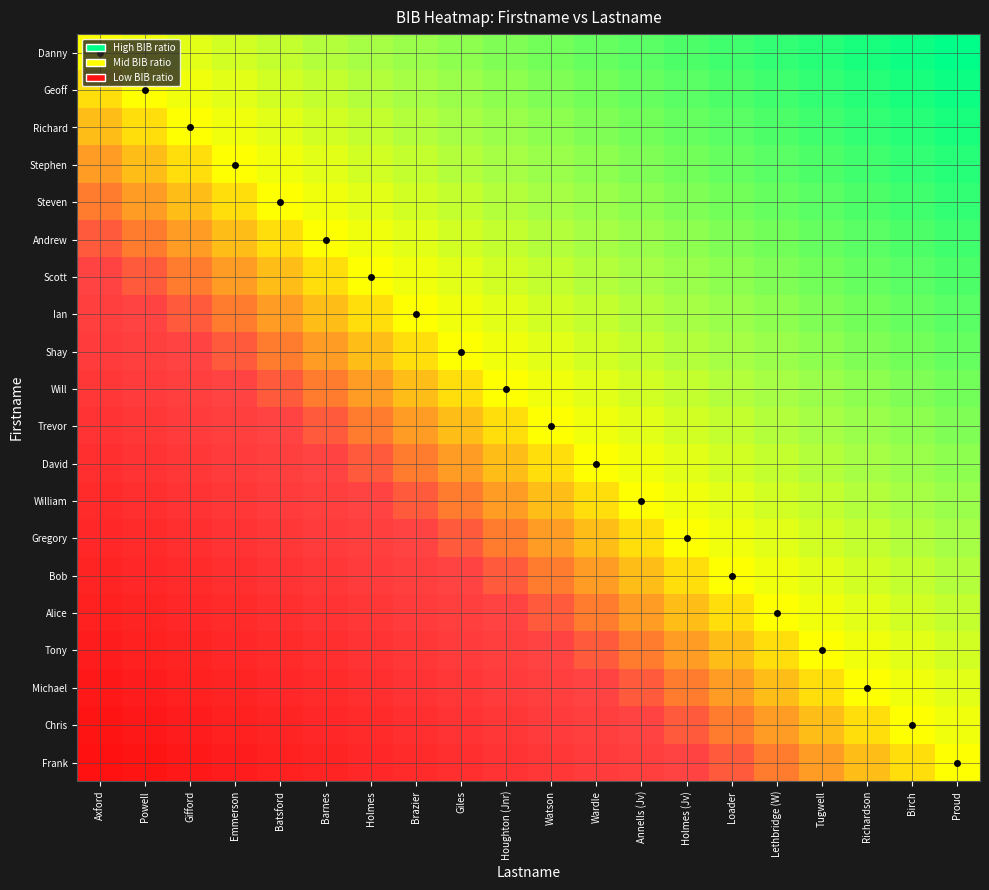

Reading right to left, what are all the values shown in this chart?

Danny: Proud=1.0	Birch=0.9	Richardson=0.9	Tugwell=0.8	Lethbridge (W)=0.8	Loader=0.7	Holmes (Jv)=0.7	Annells (Jv)=0.6	Wardle=0.6	Watson=0.5	Houghton (Jnr)=0.5	Giles=0.4	Brazier=0.4	Holmes=0.3	Barnes=0.3	Batsford=0.2	Emmerson=0.2	Gifford=0.1	Powell=0.1	Axford=0.0
Geoff: Proud=0.9	Birch=0.9	Richardson=0.8	Tugwell=0.8	Lethbridge (W)=0.7	Loader=0.7	Holmes (Jv)=0.6	Annells (Jv)=0.6	Wardle=0.5	Watson=0.5	Houghton (Jnr)=0.4	Giles=0.4	Brazier=0.3	Holmes=0.3	Barnes=0.2	Batsford=0.2	Emmerson=0.1	Gifford=0.1	Powell=0.0	Axford=-0.1
Richard: Proud=0.9	Birch=0.8	Richardson=0.8	Tugwell=0.7	Lethbridge (W)=0.7	Loader=0.6	Holmes (Jv)=0.6	Annells (Jv)=0.5	Wardle=0.5	Watson=0.4	Houghton (Jnr)=0.4	Giles=0.3	Brazier=0.3	Holmes=0.2	Barnes=0.2	Batsford=0.1	Emmerson=0.1	Gifford=0.0	Powell=-0.1	Axford=-0.1
Stephen: Proud=0.8	Birch=0.8	Richardson=0.7	Tugwell=0.7	Lethbridge (W)=0.6	Loader=0.6	Holmes (Jv)=0.5	Annells (Jv)=0.5	Wardle=0.4	Watson=0.4	Houghton (Jnr)=0.3	Giles=0.3	Brazier=0.2	Holmes=0.2	Barnes=0.1	Batsford=0.1	Emmerson=0.0	Gifford=-0.1	Powell=-0.1	Axford=-0.2
Steven: Proud=0.8	Birch=0.7	Richardson=0.7	Tugwell=0.6	Lethbridge (W)=0.6	Loader=0.5	Holmes (Jv)=0.5	Annells (Jv)=0.4	Wardle=0.4	Watson=0.3	Houghton (Jnr)=0.3	Giles=0.2	Brazier=0.2	Holmes=0.1	Barnes=0.1	Batsford=0.0	Emmerson=-0.1	Gifford=-0.1	Powell=-0.2	Axford=-0.2
Andrew: Proud=0.7	Birch=0.7	Richardson=0.6	Tugwell=0.6	Lethbridge (W)=0.5	Loader=0.5	Holmes (Jv)=0.4	Annells (Jv)=0.4	Wardle=0.3	Watson=0.3	Houghton (Jnr)=0.2	Giles=0.2	Brazier=0.1	Holmes=0.1	Barnes=0.0	Batsford=-0.1	Emmerson=-0.1	Gifford=-0.2	Powell=-0.2	Axford=-0.3
Scott: Proud=0.7	Birch=0.6	Richardson=0.6	Tugwell=0.5	Lethbridge (W)=0.5	Loader=0.4	Holmes (Jv)=0.4	Annells (Jv)=0.3	Wardle=0.3	Watson=0.2	Houghton (Jnr)=0.2	Giles=0.1	Brazier=0.1	Holmes=0.0	Barnes=-0.1	Batsford=-0.1	Emmerson=-0.2	Gifford=-0.2	Powell=-0.3	Axford=-0.3
Ian: Proud=0.6	Birch=0.6	Richardson=0.5	Tugwell=0.5	Lethbridge (W)=0.4	Loader=0.4	Holmes (Jv)=0.3	Annells (Jv)=0.3	Wardle=0.2	Watson=0.2	Houghton (Jnr)=0.1	Giles=0.1	Brazier=0.0	Holmes=-0.1	Barnes=-0.1	Batsford=-0.2	Emmerson=-0.2	Gifford=-0.3	Powell=-0.3	Axford=-0.4
Shay: Proud=0.6	Birch=0.5	Richardson=0.5	Tugwell=0.4	Lethbridge (W)=0.4	Loader=0.3	Holmes (Jv)=0.3	Annells (Jv)=0.2	Wardle=0.2	Watson=0.1	Houghton (Jnr)=0.1	Giles=0.0	Brazier=-0.1	Holmes=-0.1	Barnes=-0.2	Batsford=-0.2	Emmerson=-0.3	Gifford=-0.3	Powell=-0.4	Axford=-0.4
Will: Proud=0.5	Birch=0.5	Richardson=0.4	Tugwell=0.4	Lethbridge (W)=0.3	Loader=0.3	Holmes (Jv)=0.2	Annells (Jv)=0.2	Wardle=0.1	Watson=0.1	Houghton (Jnr)=0.0	Giles=-0.1	Brazier=-0.1	Holmes=-0.2	Barnes=-0.2	Batsford=-0.3	Emmerson=-0.3	Gifford=-0.4	Powell=-0.4	Axford=-0.5
Trevor: Proud=0.5	Birch=0.4	Richardson=0.4	Tugwell=0.3	Lethbridge (W)=0.3	Loader=0.2	Holmes (Jv)=0.2	Annells (Jv)=0.1	Wardle=0.1	Watson=0.0	Houghton (Jnr)=-0.1	Giles=-0.1	Brazier=-0.2	Holmes=-0.2	Barnes=-0.3	Batsford=-0.3	Emmerson=-0.4	Gifford=-0.4	Powell=-0.5	Axford=-0.5
David: Proud=0.4	Birch=0.4	Richardson=0.3	Tugwell=0.3	Lethbridge (W)=0.2	Loader=0.2	Holmes (Jv)=0.1	Annells (Jv)=0.1	Wardle=0.0	Watson=-0.1	Houghton (Jnr)=-0.1	Giles=-0.2	Brazier=-0.2	Holmes=-0.3	Barnes=-0.3	Batsford=-0.4	Emmerson=-0.4	Gifford=-0.5	Powell=-0.5	Axford=-0.6
William: Proud=0.4	Birch=0.3	Richardson=0.3	Tugwell=0.2	Lethbridge (W)=0.2	Loader=0.1	Holmes (Jv)=0.1	Annells (Jv)=0.0	Wardle=-0.1	Watson=-0.1	Houghton (Jnr)=-0.2	Giles=-0.2	Brazier=-0.3	Holmes=-0.3	Barnes=-0.4	Batsford=-0.4	Emmerson=-0.5	Gifford=-0.5	Powell=-0.6	Axford=-0.6
Gregory: Proud=0.3	Birch=0.3	Richardson=0.2	Tugwell=0.2	Lethbridge (W)=0.1	Loader=0.1	Holmes (Jv)=0.0	Annells (Jv)=-0.1	Wardle=-0.1	Watson=-0.2	Houghton (Jnr)=-0.2	Giles=-0.3	Brazier=-0.3	Holmes=-0.4	Barnes=-0.4	Batsford=-0.5	Emmerson=-0.5	Gifford=-0.6	Powell=-0.6	Axford=-0.7
Bob: Proud=0.3	Birch=0.2	Richardson=0.2	Tugwell=0.1	Lethbridge (W)=0.1	Loader=0.0	Holmes (Jv)=-0.1	Annells (Jv)=-0.1	Wardle=-0.2	Watson=-0.2	Houghton (Jnr)=-0.3	Giles=-0.3	Brazier=-0.4	Holmes=-0.4	Barnes=-0.5	Batsford=-0.5	Emmerson=-0.6	Gifford=-0.6	Powell=-0.7	Axford=-0.7
Alice: Proud=0.2	Birch=0.2	Richardson=0.1	Tugwell=0.1	Lethbridge (W)=0.0	Loader=-0.1	Holmes (Jv)=-0.1	Annells (Jv)=-0.2	Wardle=-0.2	Watson=-0.3	Houghton (Jnr)=-0.3	Giles=-0.4	Brazier=-0.4	Holmes=-0.5	Barnes=-0.5	Batsford=-0.6	Emmerson=-0.6	Gifford=-0.7	Powell=-0.7	Axford=-0.8
Tony: Proud=0.2	Birch=0.1	Richardson=0.1	Tugwell=0.0	Lethbridge (W)=-0.1	Loader=-0.1	Holmes (Jv)=-0.2	Annells (Jv)=-0.2	Wardle=-0.3	Watson=-0.3	Houghton (Jnr)=-0.4	Giles=-0.4	Brazier=-0.5	Holmes=-0.5	Barnes=-0.6	Batsford=-0.6	Emmerson=-0.7	Gifford=-0.7	Powell=-0.8	Axford=-0.8
Michael: Proud=0.1	Birch=0.1	Richardson=0.0	Tugwell=-0.1	Lethbridge (W)=-0.1	Loader=-0.2	Holmes (Jv)=-0.2	Annells (Jv)=-0.3	Wardle=-0.3	Watson=-0.4	Houghton (Jnr)=-0.4	Giles=-0.5	Brazier=-0.5	Holmes=-0.6	Barnes=-0.6	Batsford=-0.7	Emmerson=-0.7	Gifford=-0.8	Powell=-0.8	Axford=-0.9
Chris: Proud=0.1	Birch=0.0	Richardson=-0.1	Tugwell=-0.1	Lethbridge (W)=-0.2	Loader=-0.2	Holmes (Jv)=-0.3	Annells (Jv)=-0.3	Wardle=-0.4	Watson=-0.4	Houghton (Jnr)=-0.5	Giles=-0.5	Brazier=-0.6	Holmes=-0.6	Barnes=-0.7	Batsford=-0.7	Emmerson=-0.8	Gifford=-0.8	Powell=-0.9	Axford=-0.9
Frank: Proud=0.0	Birch=-0.1	Richardson=-0.1	Tugwell=-0.2	Lethbridge (W)=-0.2	Loader=-0.3	Holmes (Jv)=-0.3	Annells (Jv)=-0.4	Wardle=-0.4	Watson=-0.5	Houghton (Jnr)=-0.5	Giles=-0.6	Brazier=-0.6	Holmes=-0.7	Barnes=-0.7	Batsford=-0.8	Emmerson=-0.8	Gifford=-0.9	Powell=-0.9	Axford=-1.0